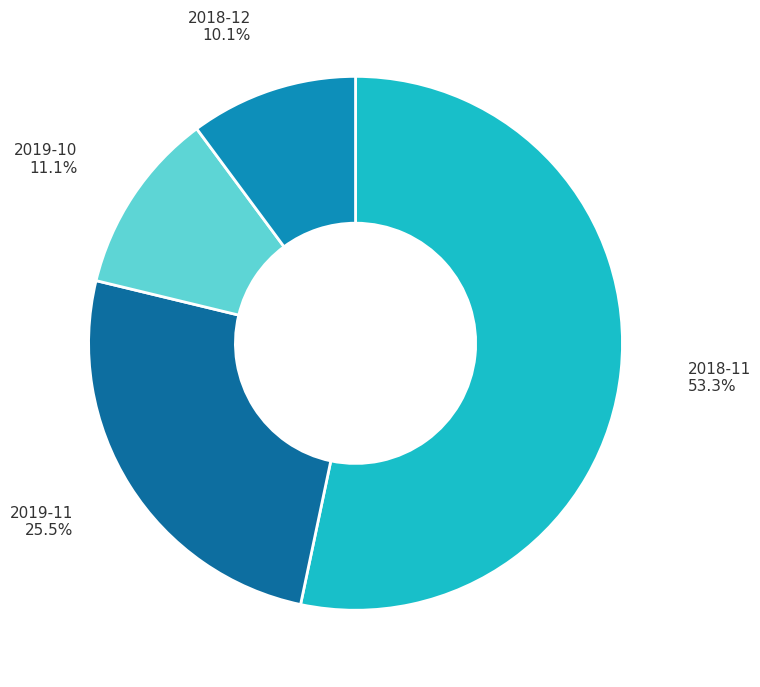

To the nearest percent, what is the difference between the 2019-11 and 2019-10 slice percentages?

14%